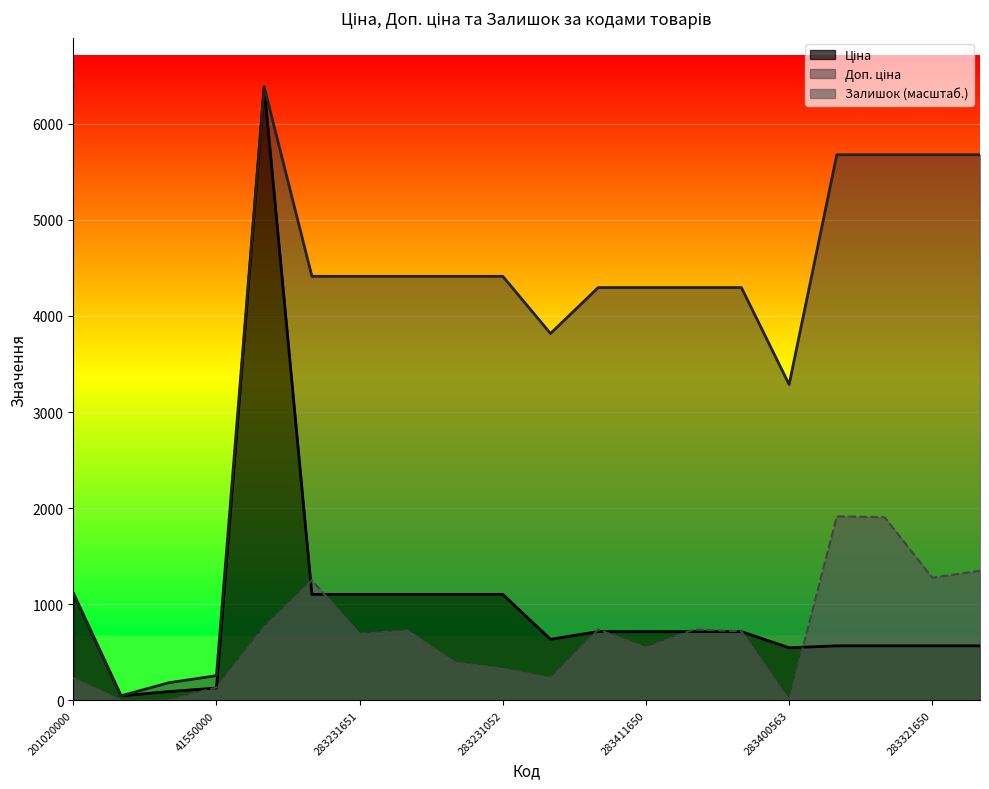

At which category does Ціна reach its first local peak?

10832185